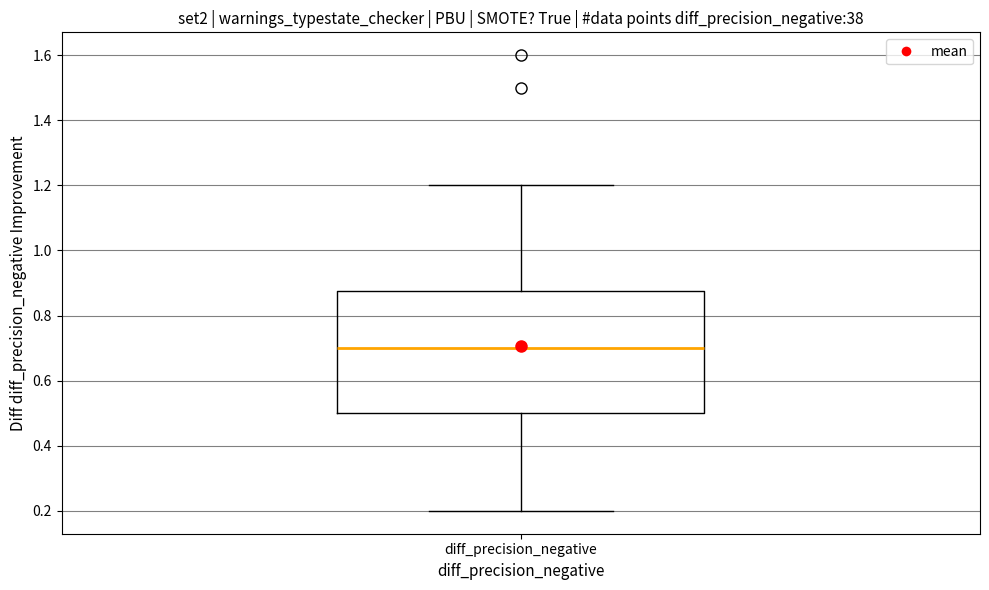

Read this box plot against the y-axis: the position of the median line, the range covered by the box, and the ends of both whiskers. The values are not printed on the chart, so give them approximately, as read against the axis.

median 0.70, box 0.50 to 0.88, whiskers 0.20 to 1.20